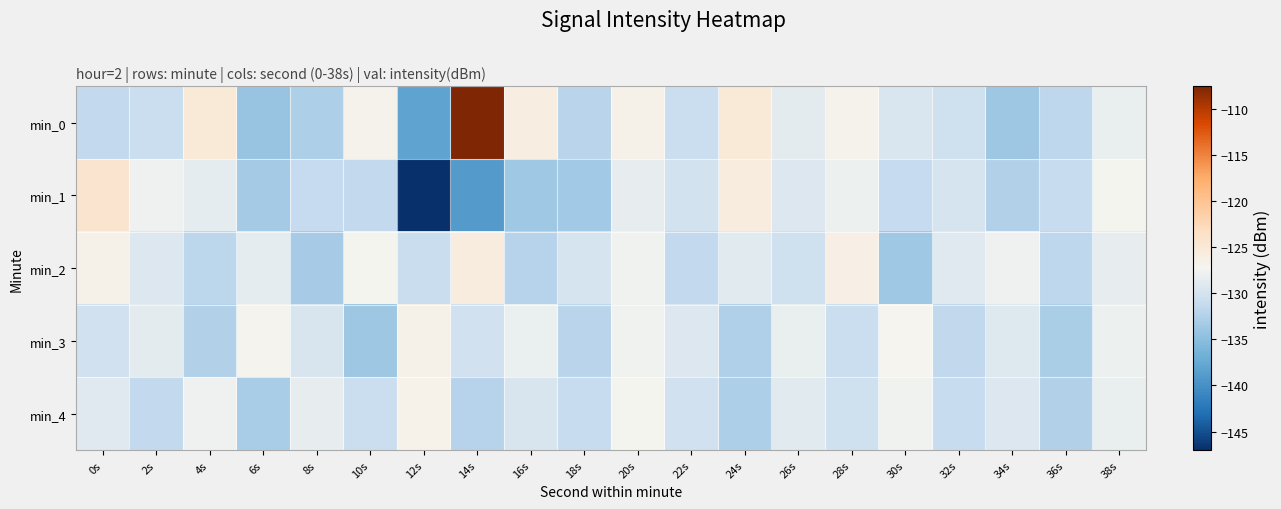

At which category does the chart reach its peak across all series?

14s